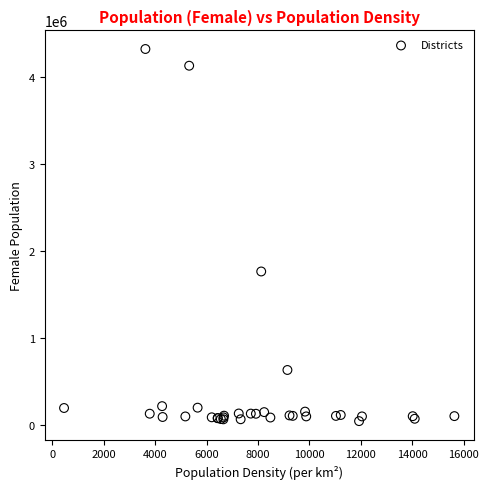

What Y value in the scatter plot is closest to 2180111?

1761487